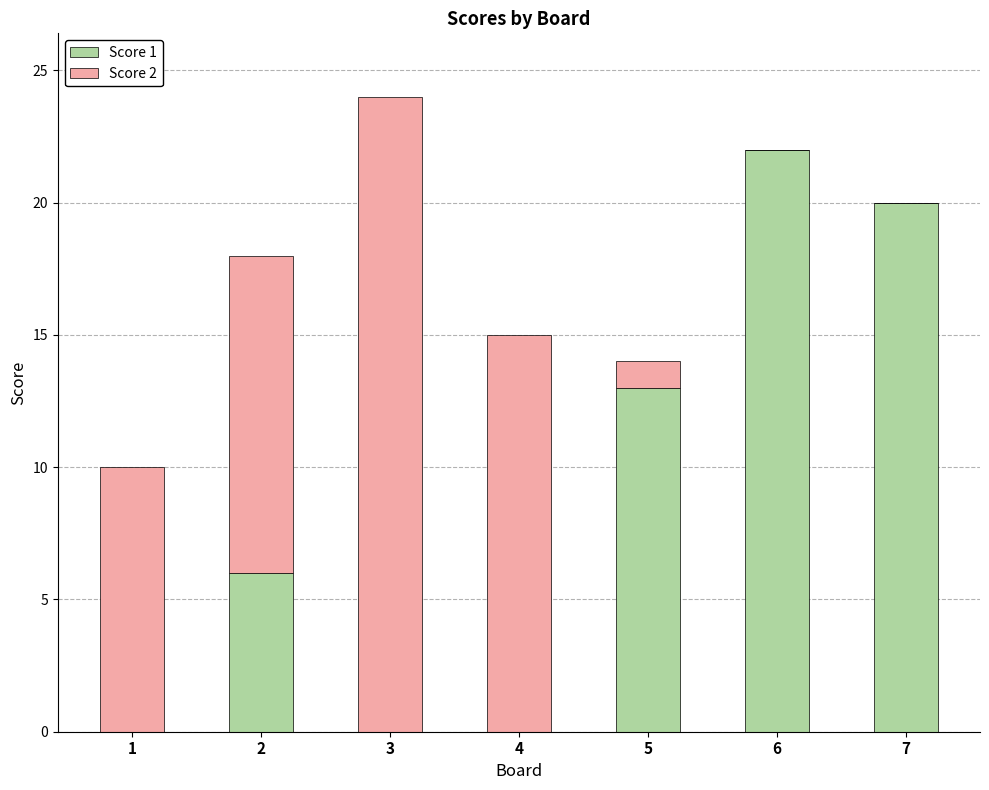

The Score 1 series shows 11 at 1. True or false?

False